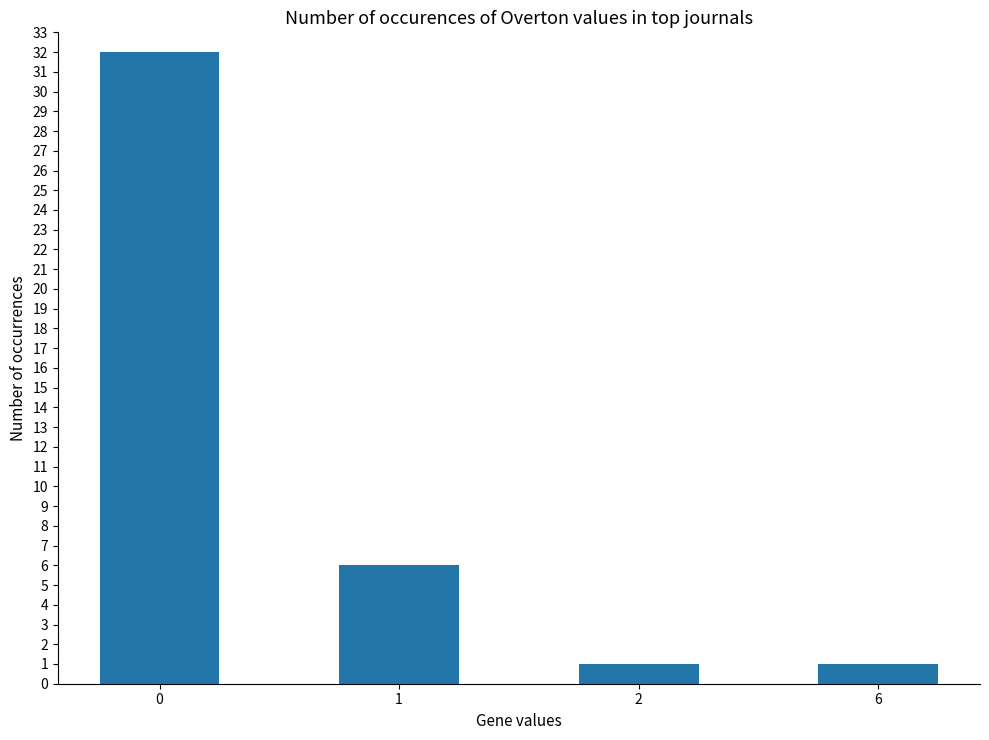

True or false: the data shows 3 at 1.

False